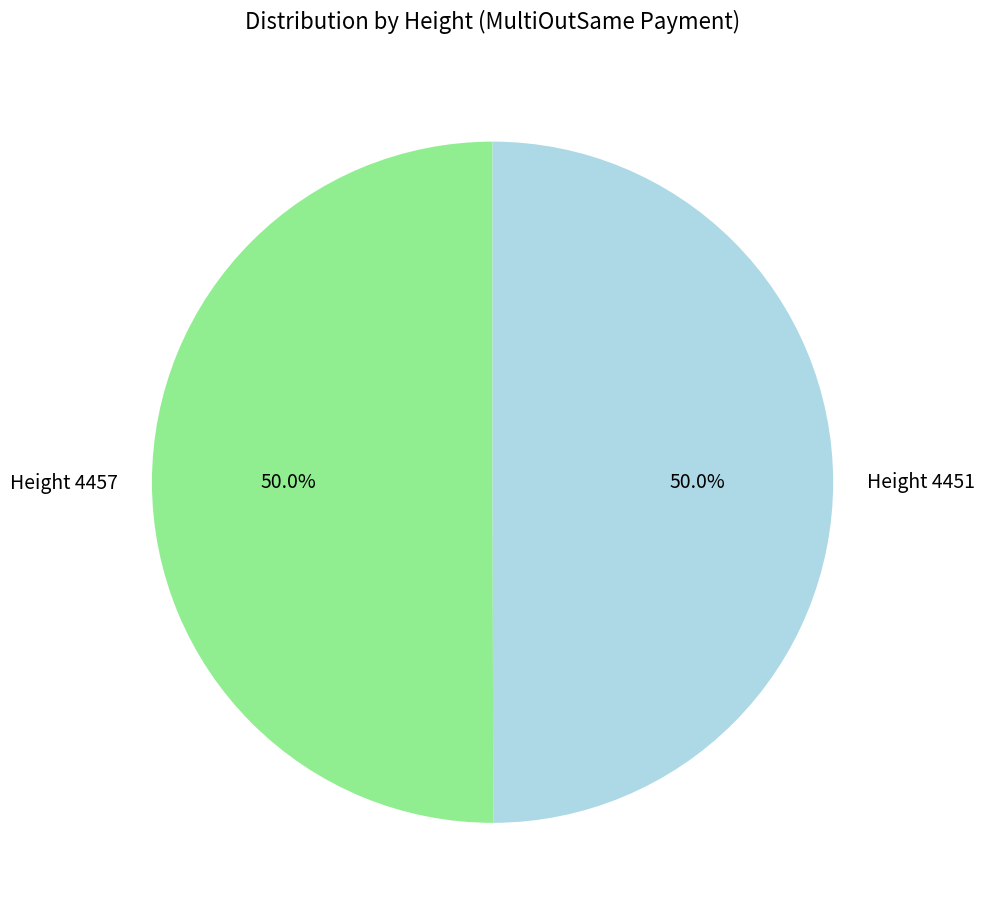

Is it true that Height 4451 is 50% of the pie?

True